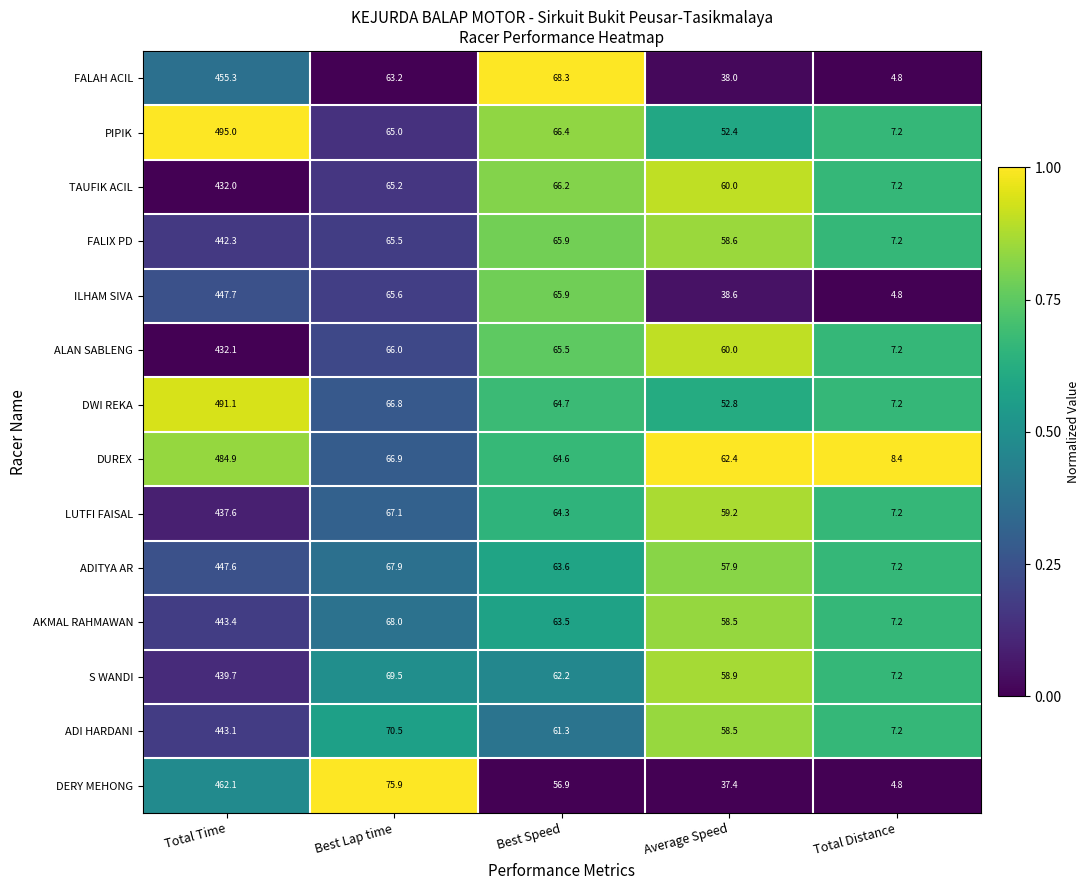

What is the average value of the FALIX PD series?

127.9